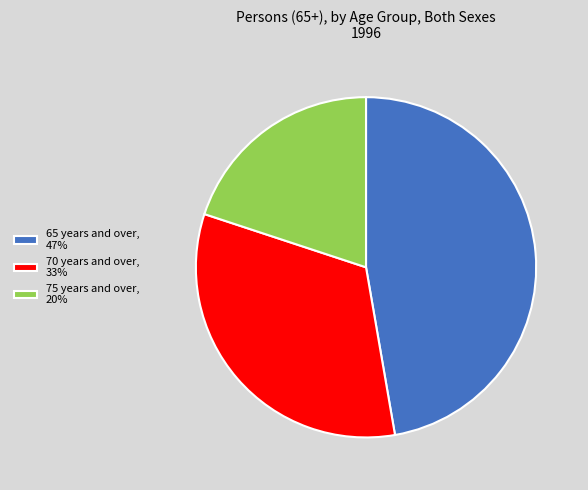

Is it true that 75 years and over is 13% of the pie?

False